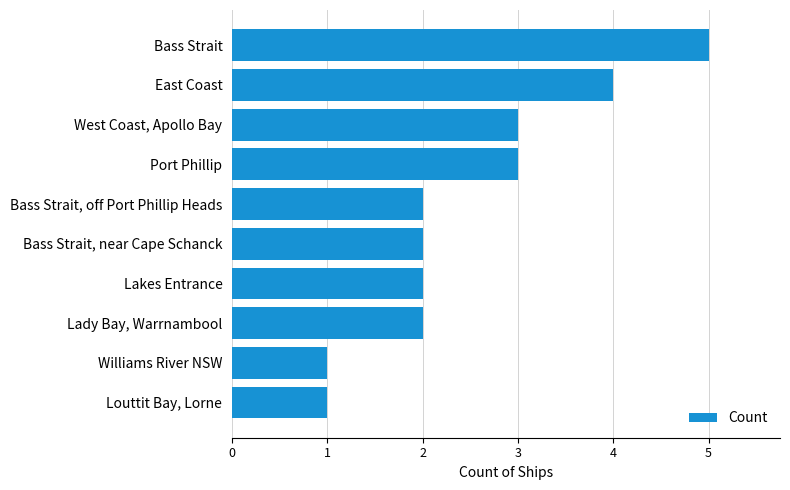

Reading bottom to top, transcribe all the data shown in this chart.

Louttit Bay, Lorne=1	Williams River NSW=1	Lady Bay, Warrnambool=2	Lakes Entrance=2	Bass Strait, near Cape Schanck=2	Bass Strait, off Port Phillip Heads=2	Port Phillip=3	West Coast, Apollo Bay=3	East Coast=4	Bass Strait=5